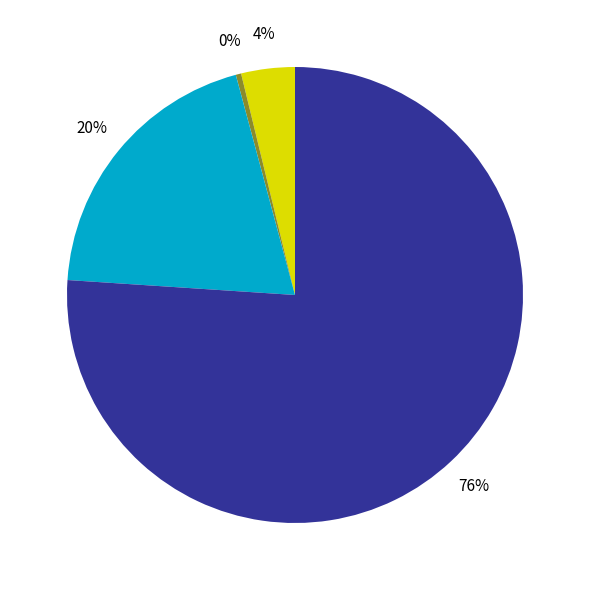

Is there a majority slice in this chart?

Yes